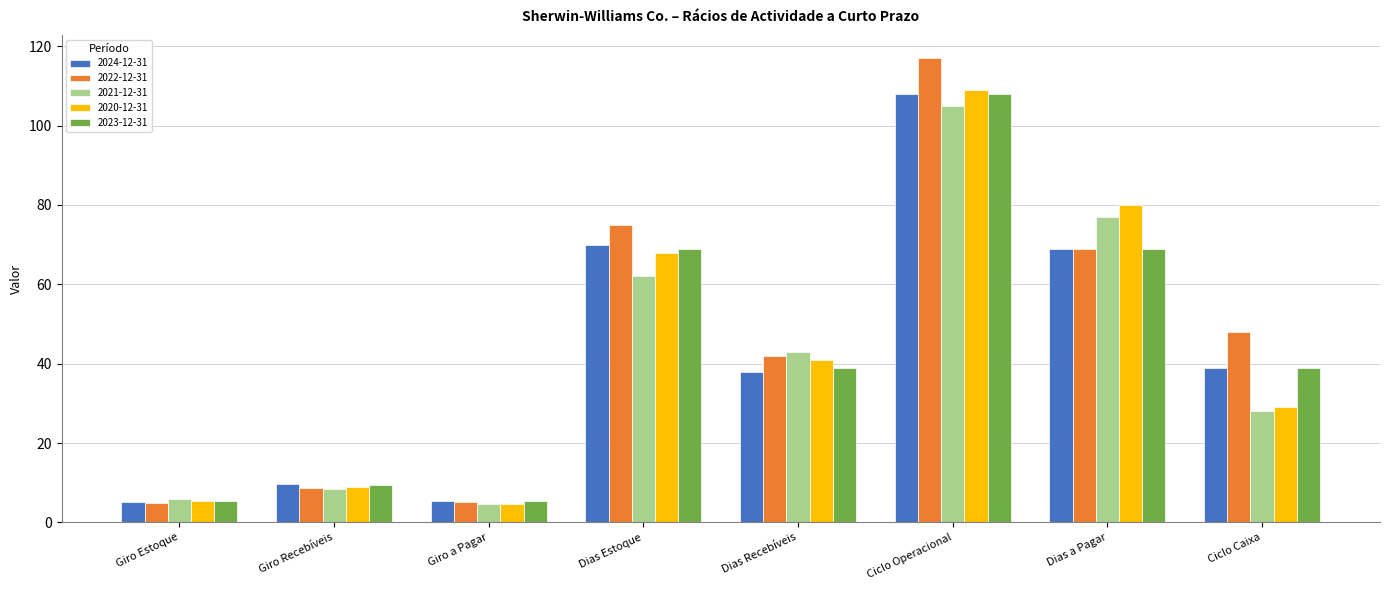

What is the difference between the highest and lowest values at Ciclo Caixa?

20.0